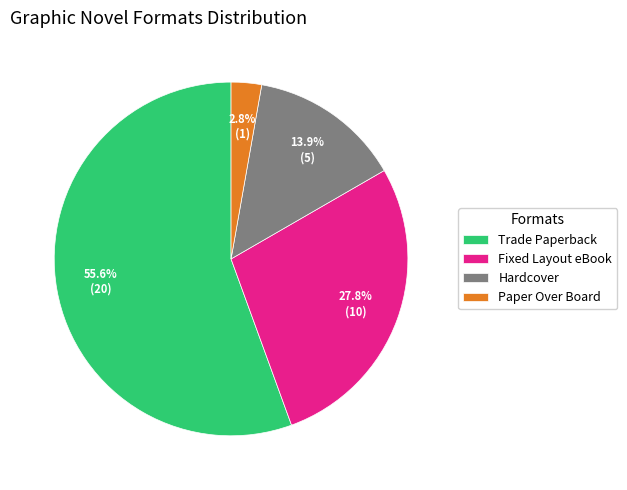

What percentage is NOT represented by Paper Over Board?

97.2%